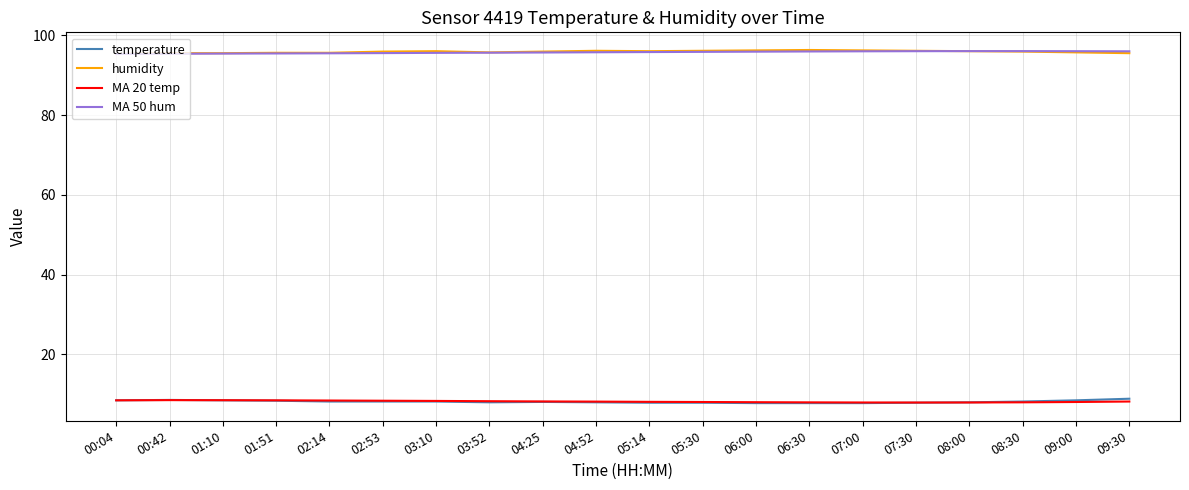

True or false: MA 20 temp and humidity intersect in this chart.

False